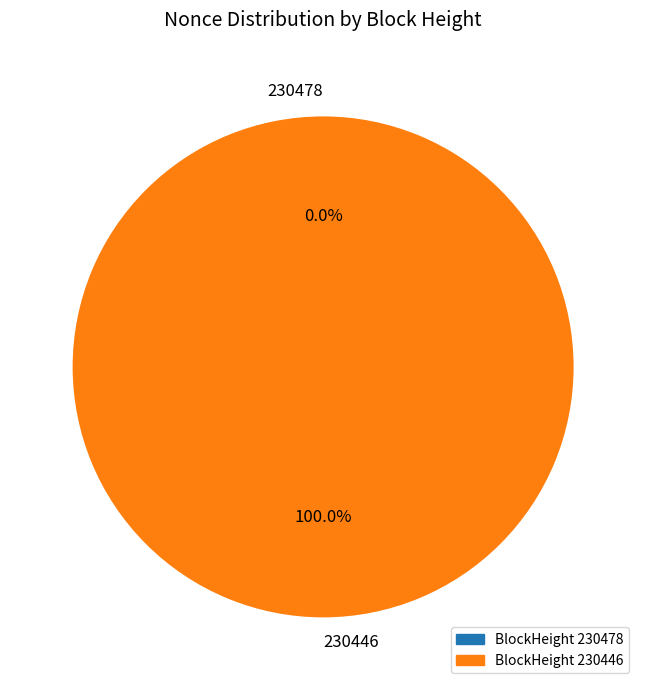

What percentage is the 230446 slice, to the nearest percent?

100%